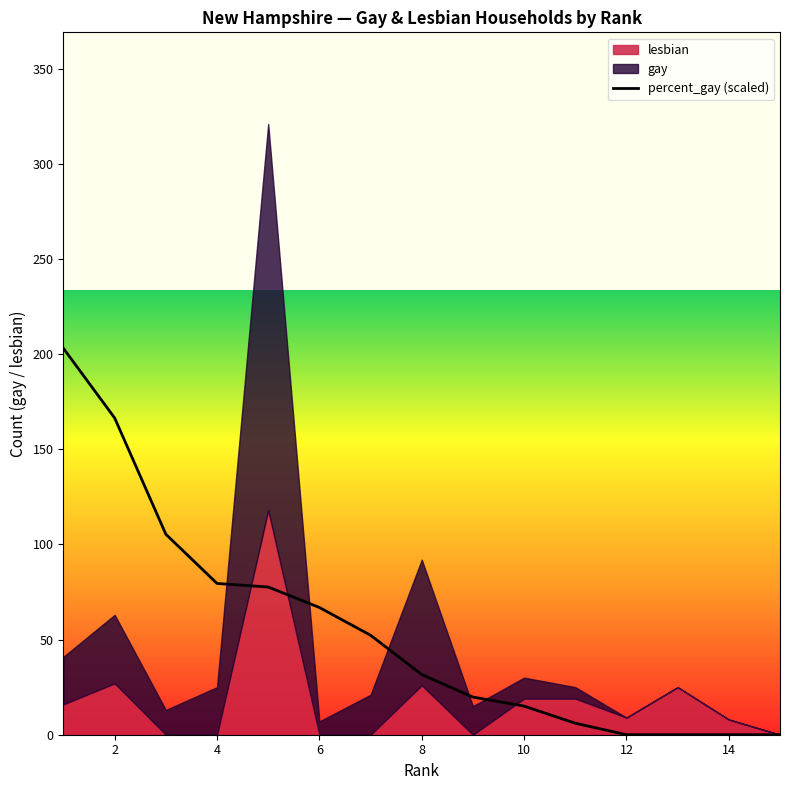

What is the highest value of the percent_gay (scaled) series?

203.0